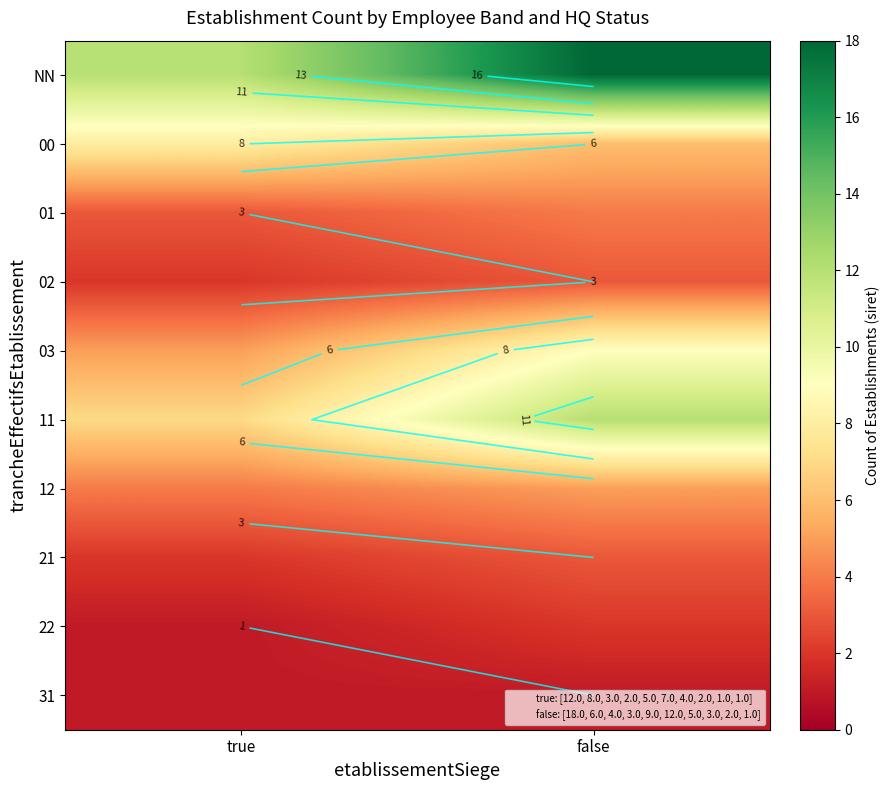

List the series in order of their peak value, lowest first.

31, 22, 02, 21, 01, 12, 00, 03, 11, NN